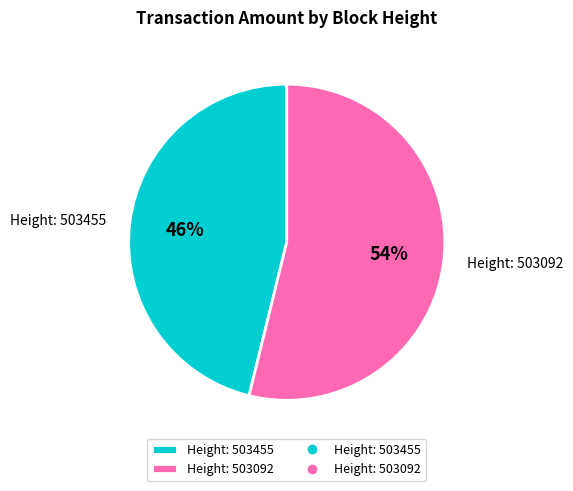

Is the sum of Height: 503455 and Height: 503092 greater than half?

Yes